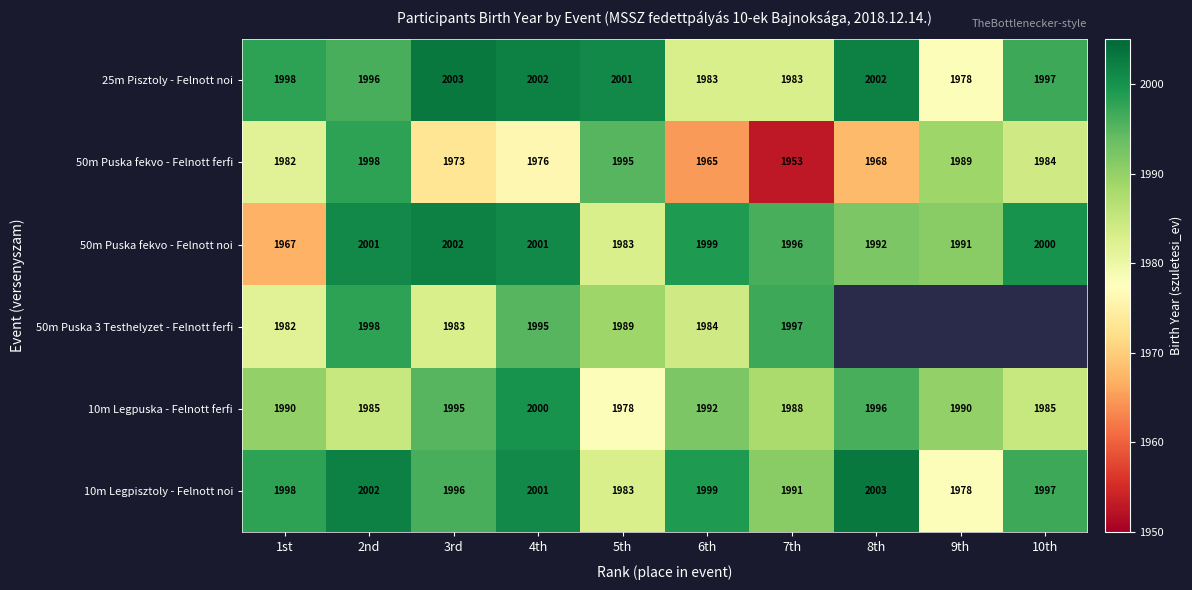

What is the minimum value for 50m Puska fekvo - Felnott ferfi?

1953